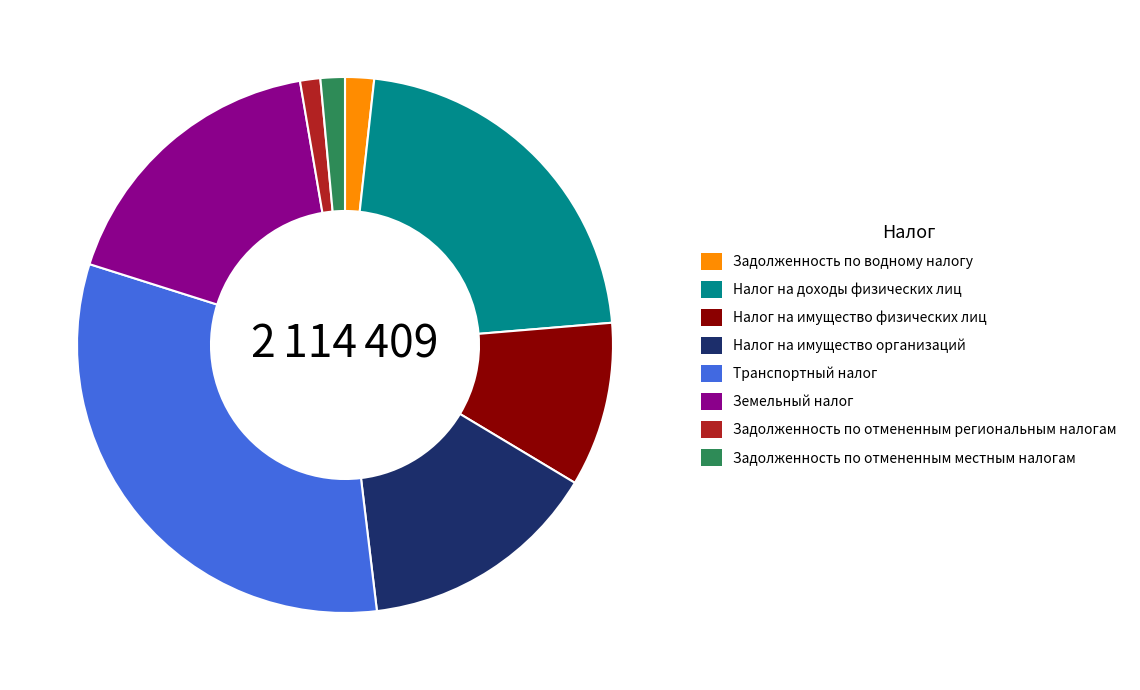

Does Транспортный налог represent more than half of the total?

No